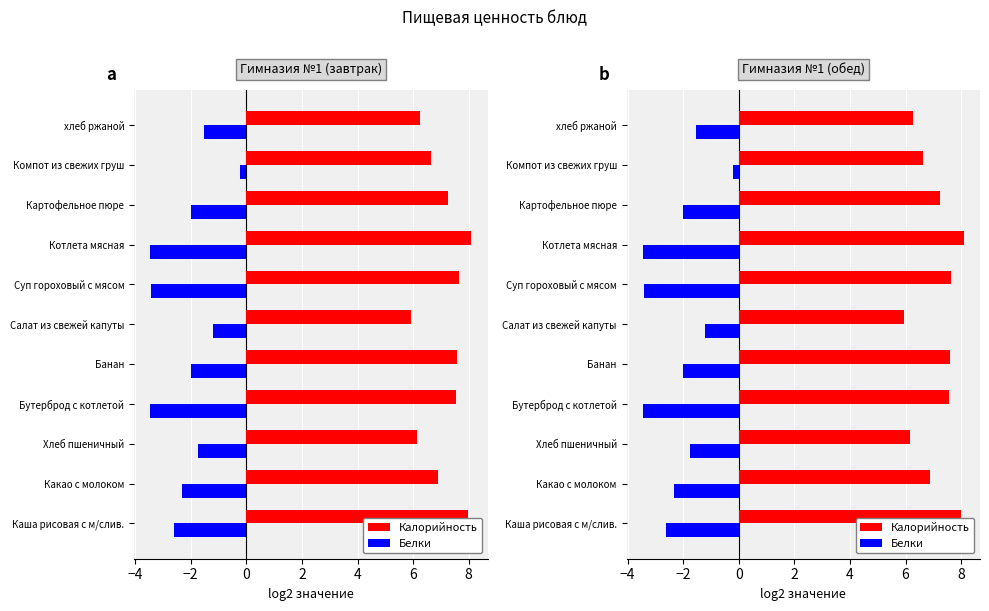

How many data points in Калорийность are above 7?

6